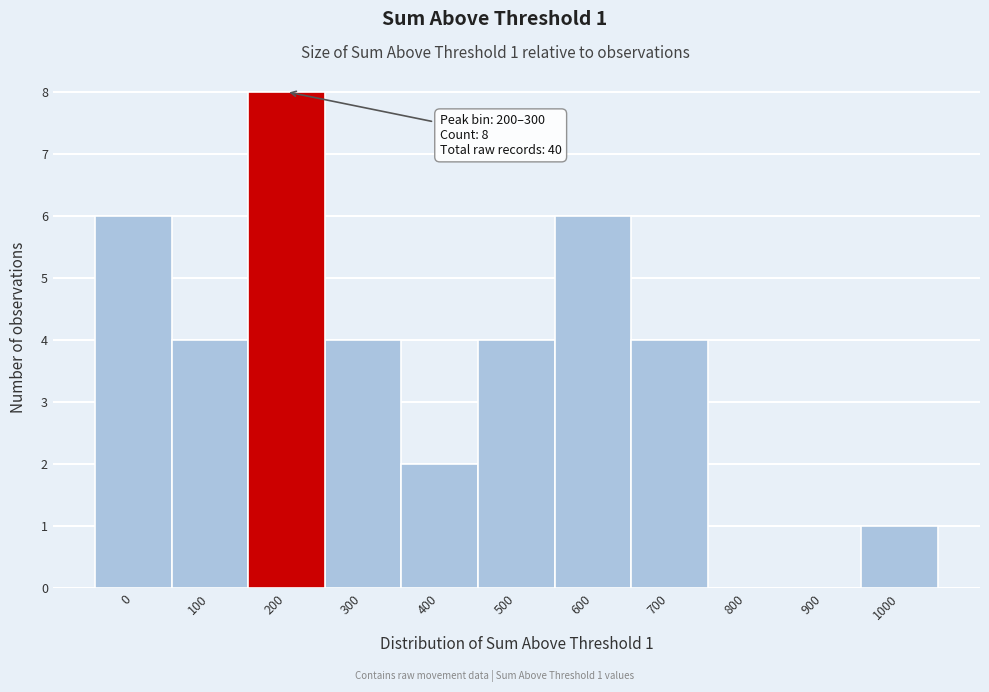

Reading left to right, list all the values displayed in this chart.

0=6	100=4	200=8	300=4	400=2	500=4	600=6	700=4	800=0	900=0	1000=1